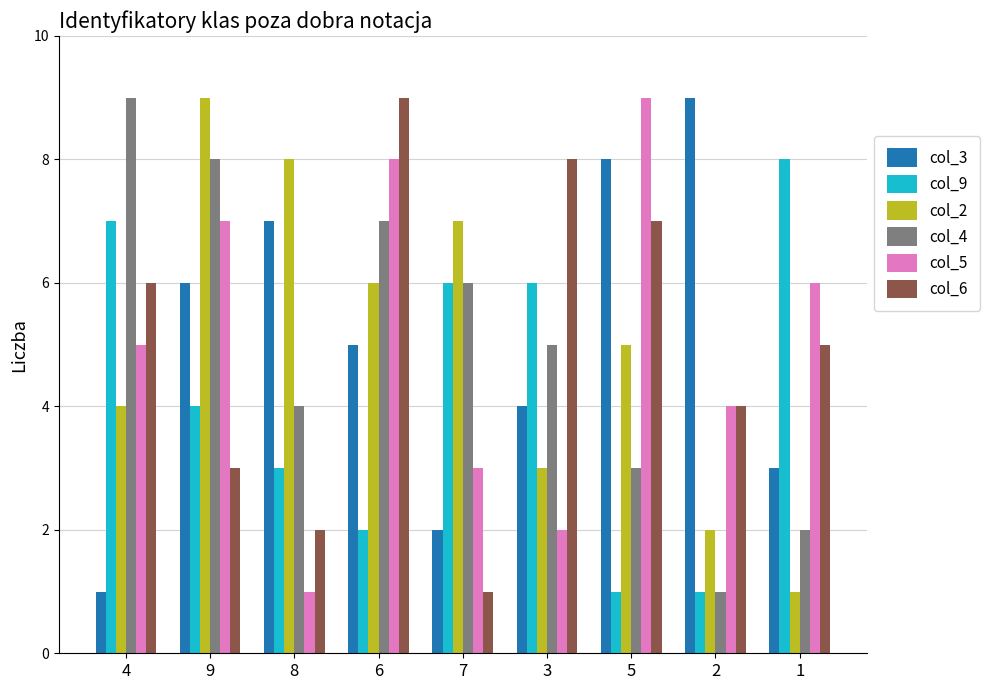

What is the lowest value of the col_9 series?

1